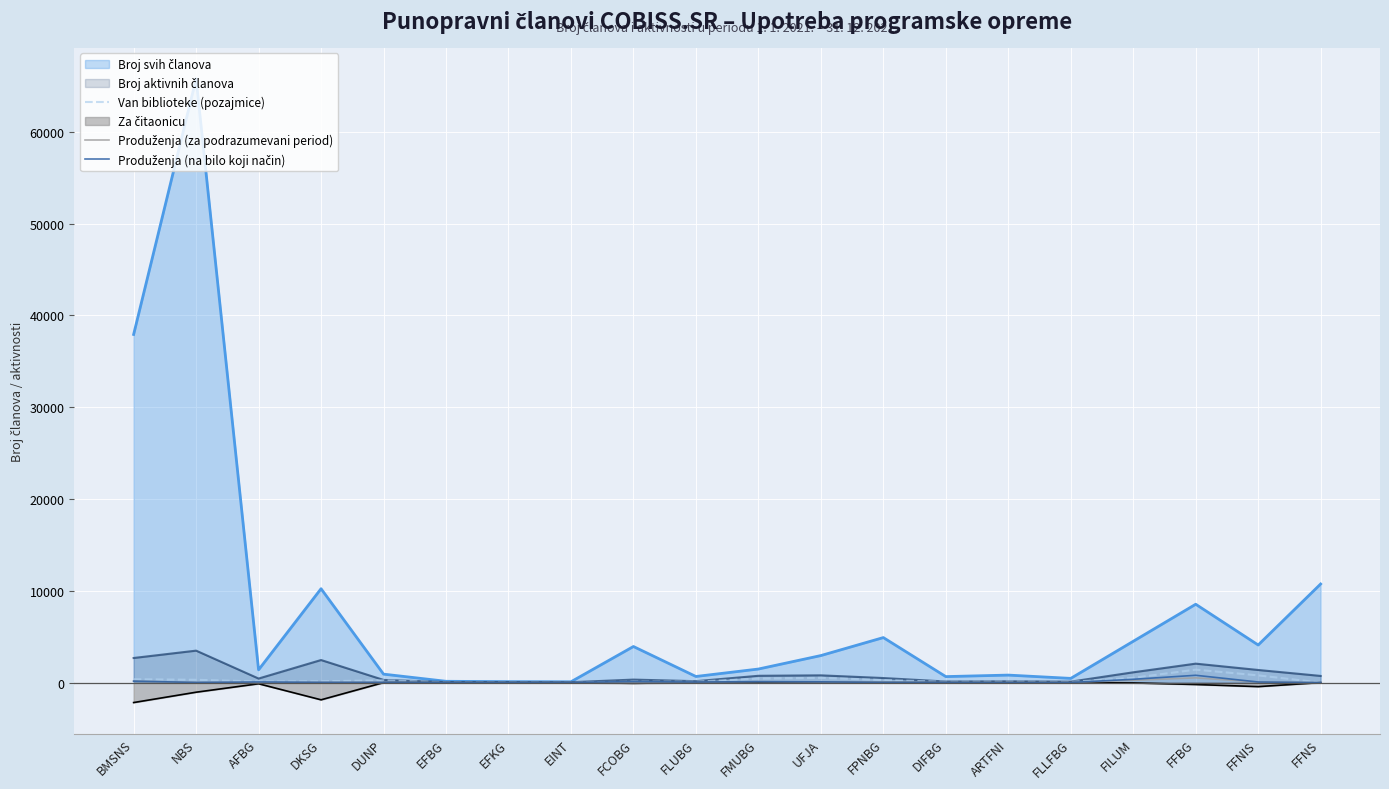

What is the label of the 13th point from the right?

EINT